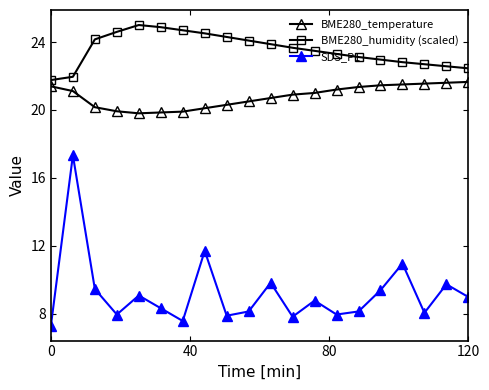

Which series has the widest spread of values?

SDS_P1